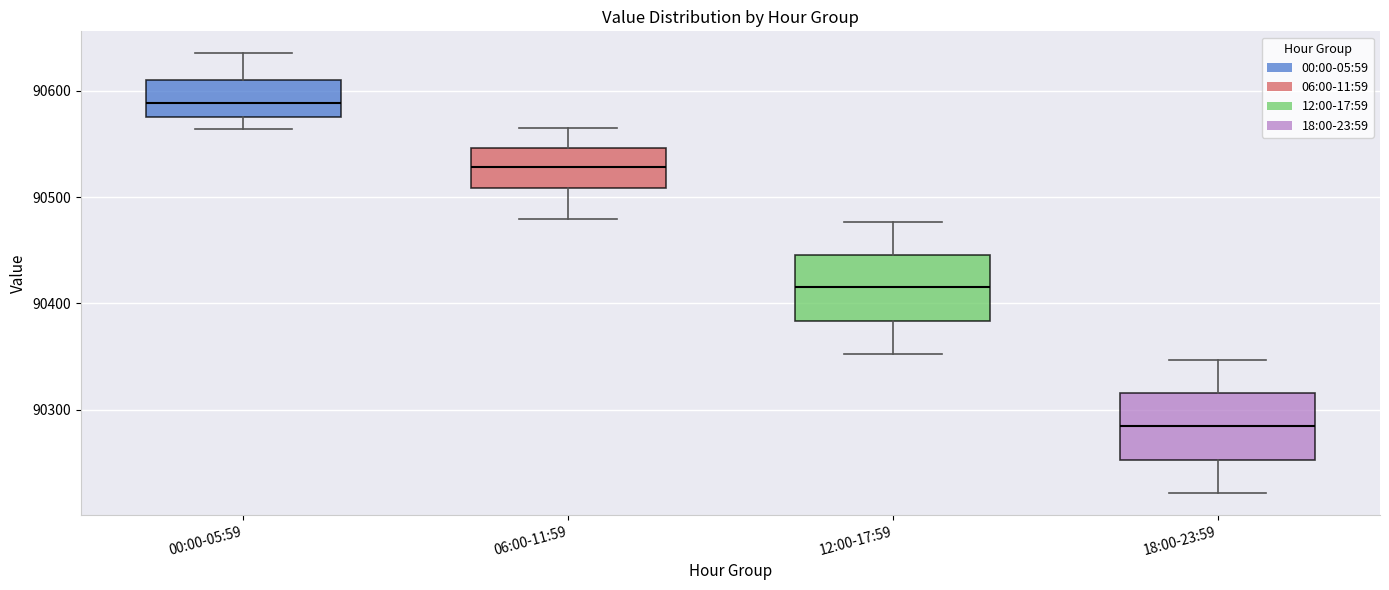

Reading left to right, read every box against the y-axis: the position of its median line, the range the box covers, and the ends of its whiskers. The values are not printed on the chart, so give them approximately, as read against the axis.

00:00-05:59: median 90590, box 90580 to 90610, whiskers 90560 to 90640
06:00-11:59: median 90530, box 90510 to 90550, whiskers 90480 to 90570
12:00-17:59: median 90420, box 90380 to 90450, whiskers 90350 to 90480
18:00-23:59: median 90280, box 90250 to 90320, whiskers 90220 to 90350